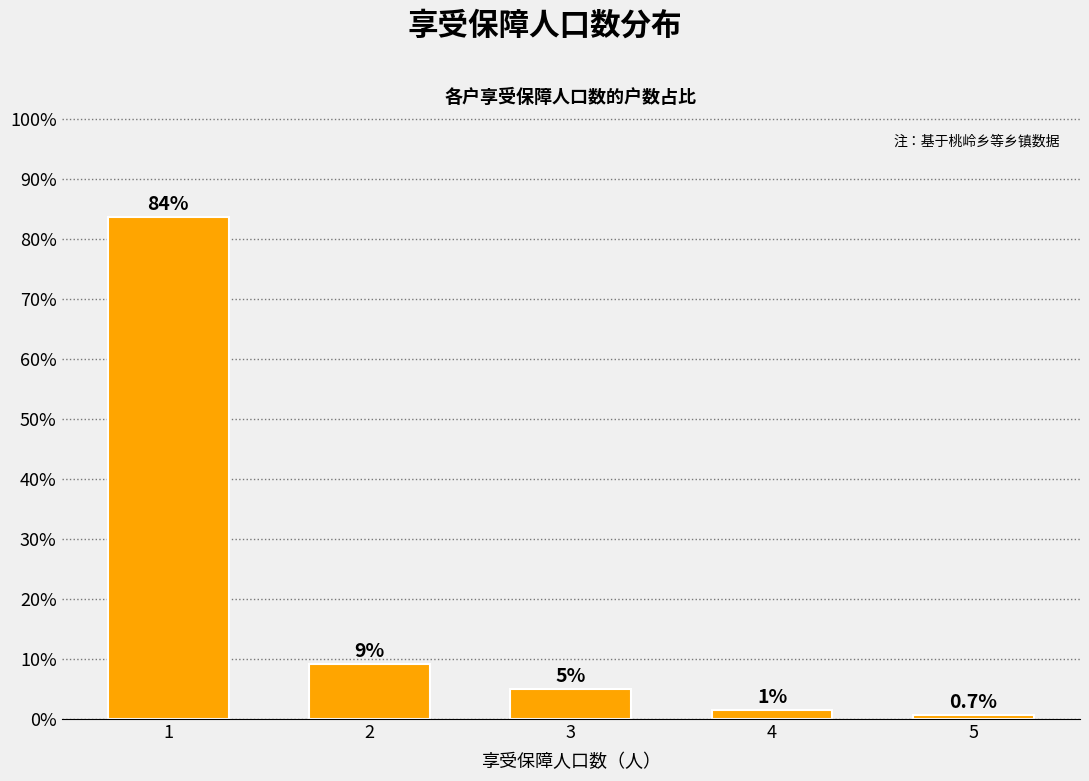

How many bars are there in total?

5